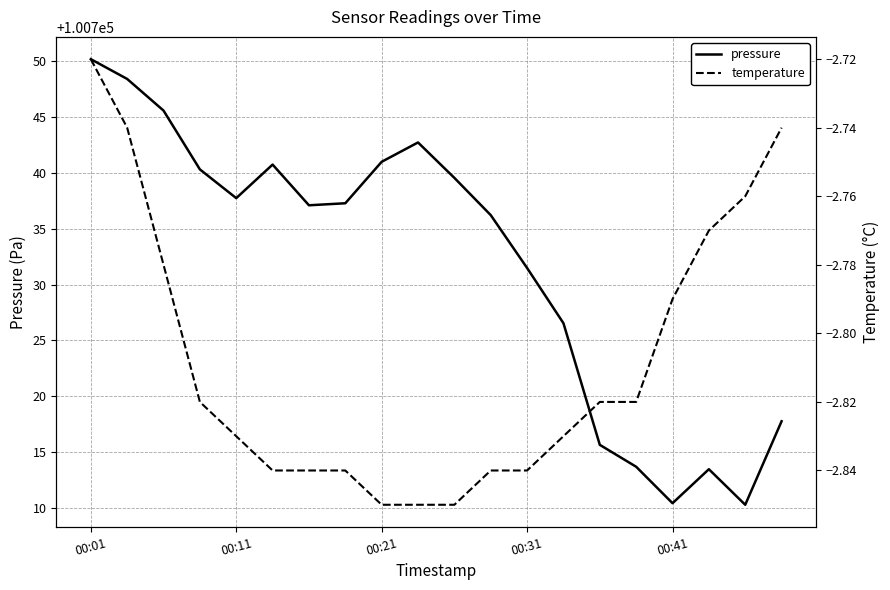

What is the value of the pressure point at the 15th from the left?

100715.7